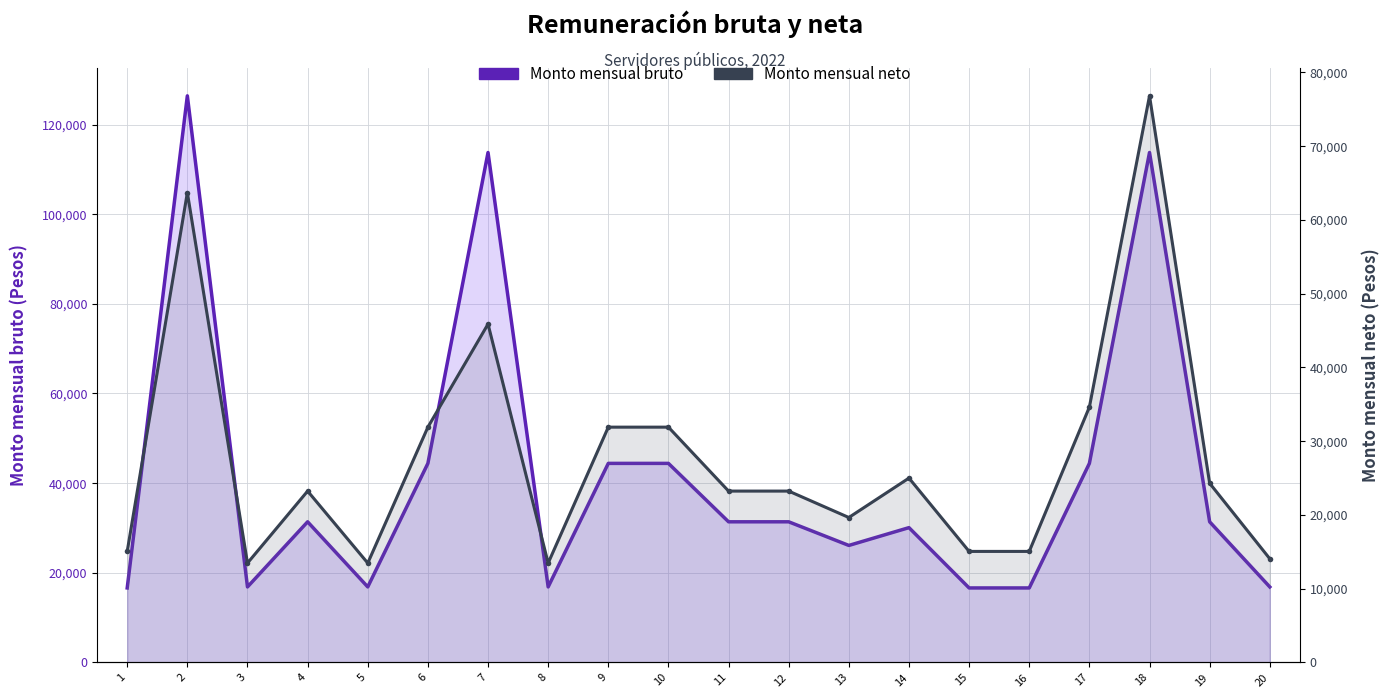

True or false: Monto mensual bruto and Monto mensual neto cross at least once.

False